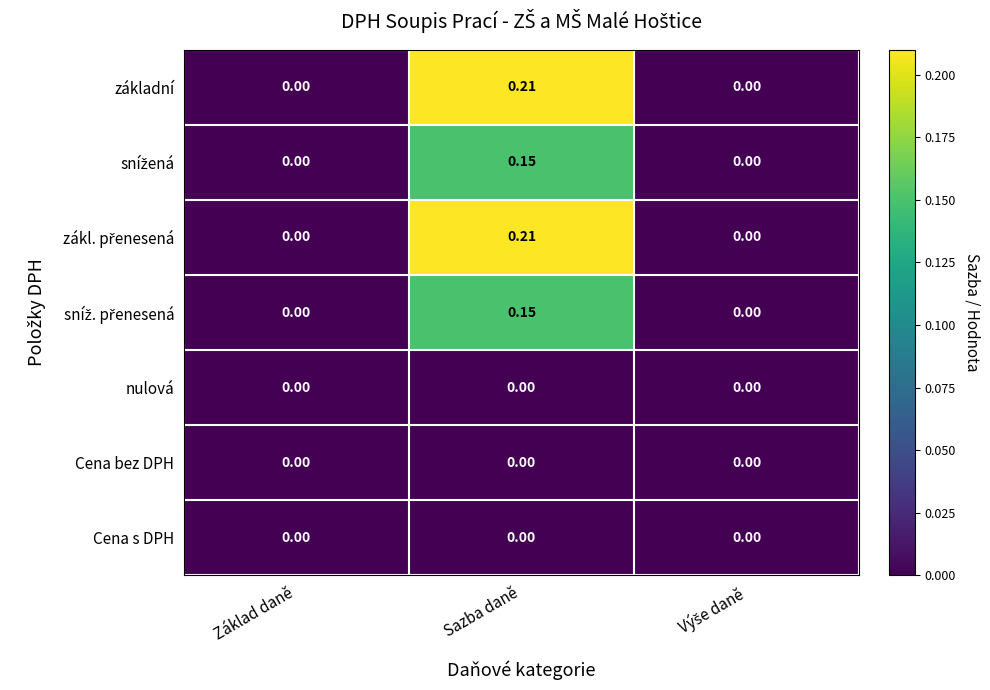

Between Základ daně and Sazba daně, which series saw the biggest shift?

základní